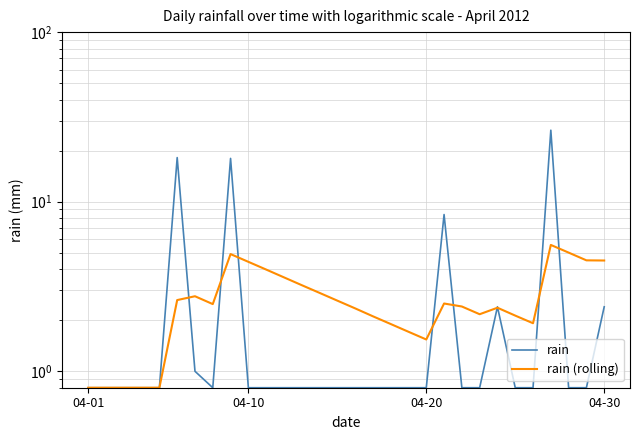

Which series has the widest spread of values?

rain